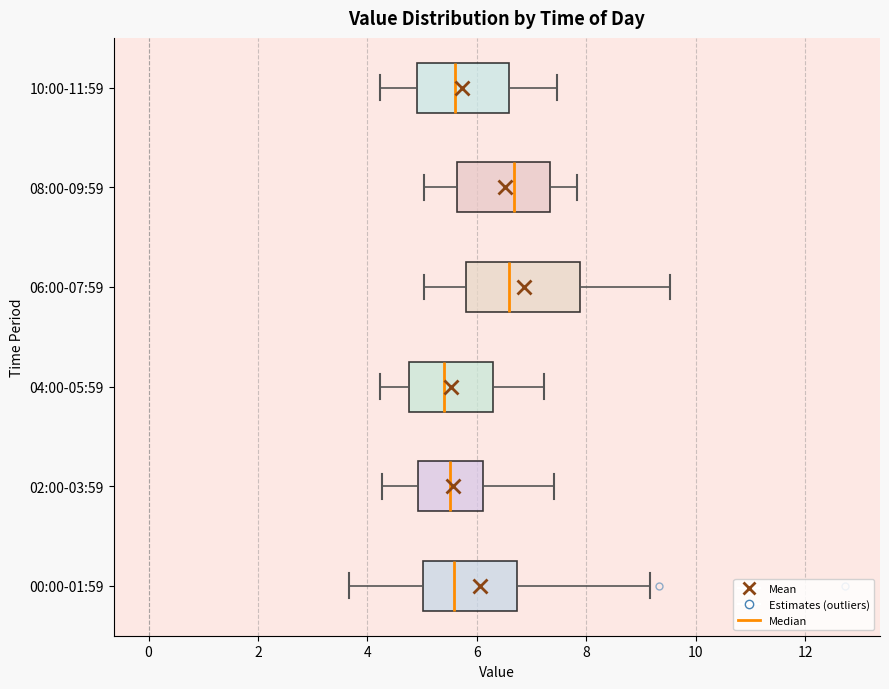

Reading bottom to top, transcribe this box plot: for each box, give where its median line is, the range the box spans, and where its two whiskers end, as read against the x-axis. The values are not printed on the chart, so give them approximately, as read against the axis.

00:00-01:59: median 5.6, box 5.0 to 6.8, whiskers 3.6 to 9.2
02:00-03:59: median 5.6, box 5.0 to 6.2, whiskers 4.2 to 7.4
04:00-05:59: median 5.4, box 4.8 to 6.2, whiskers 4.2 to 7.2
06:00-07:59: median 6.6, box 5.8 to 7.8, whiskers 5.0 to 9.6
08:00-09:59: median 6.6, box 5.6 to 7.4, whiskers 5.0 to 7.8
10:00-11:59: median 5.6, box 5.0 to 6.6, whiskers 4.2 to 7.4